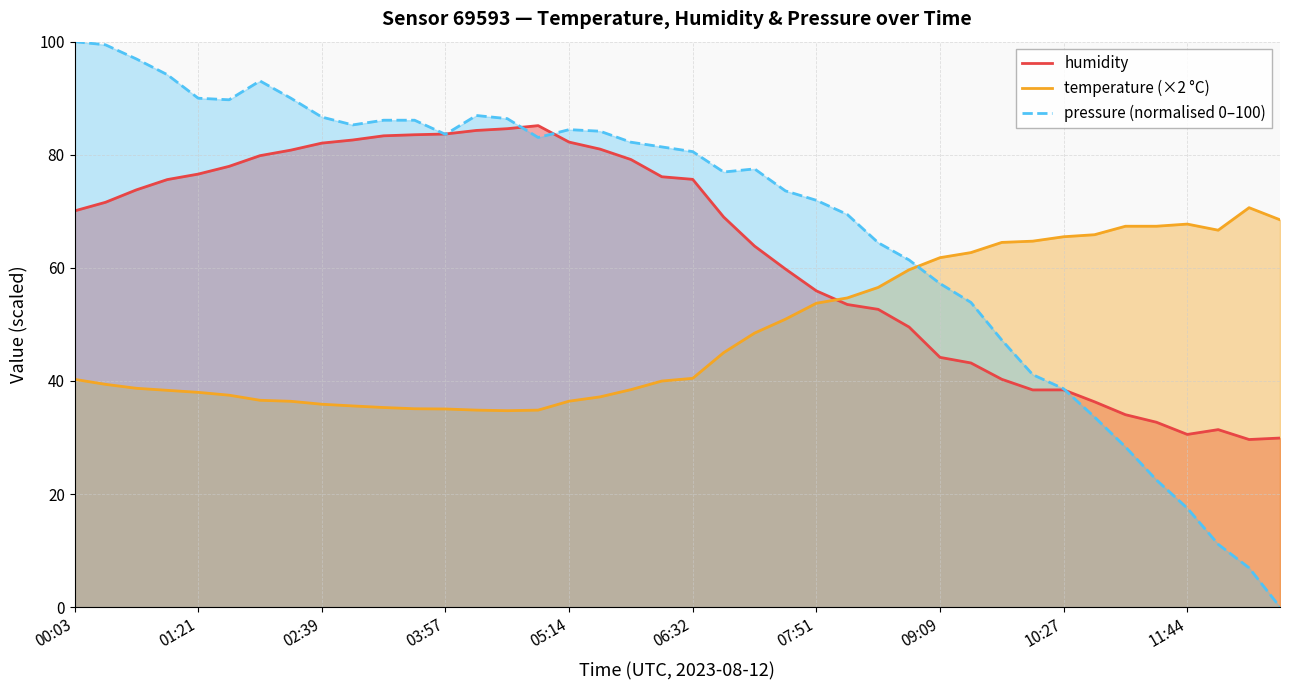

Which series has the largest total across all categories?

pressure (normalised 0–100)